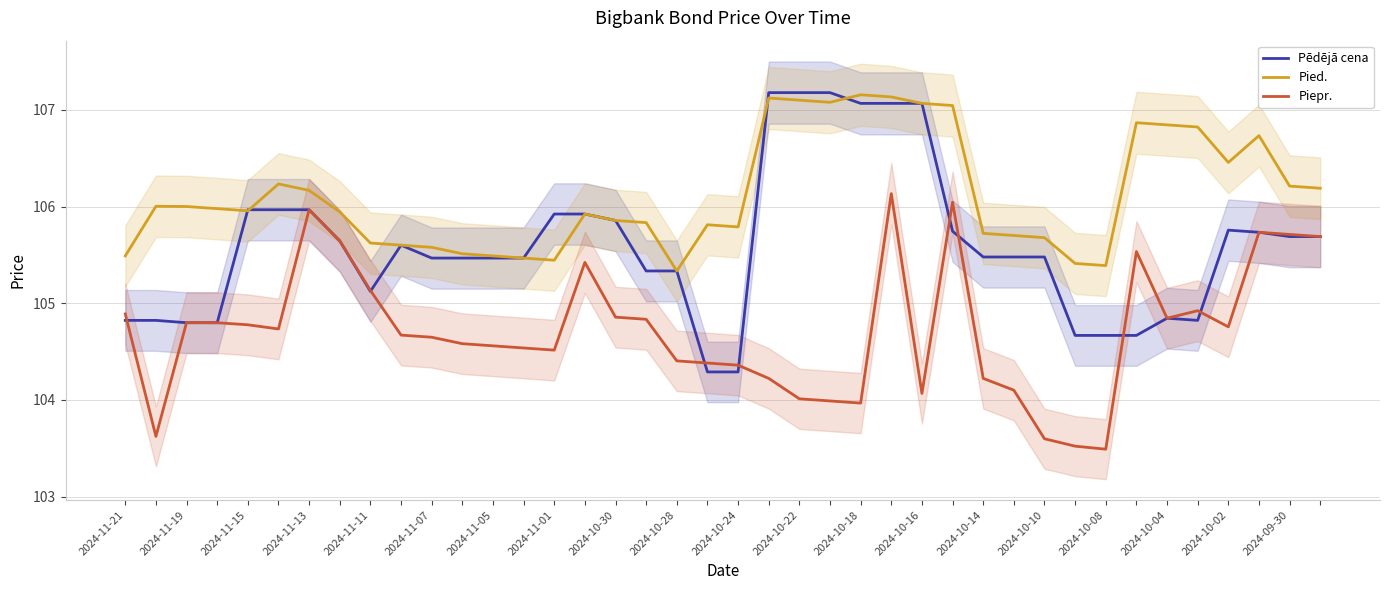

Which series changed the most between 36 and 39?

Piepr.